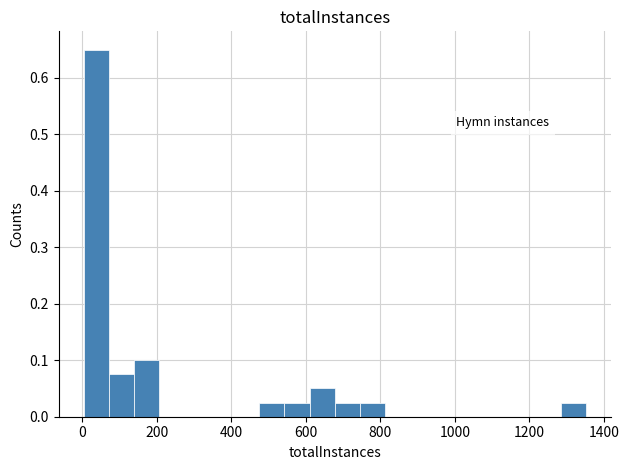

Around what value on the x-axis is the tallest bar? Give the approximate position of its centre, as read against the axis.

40